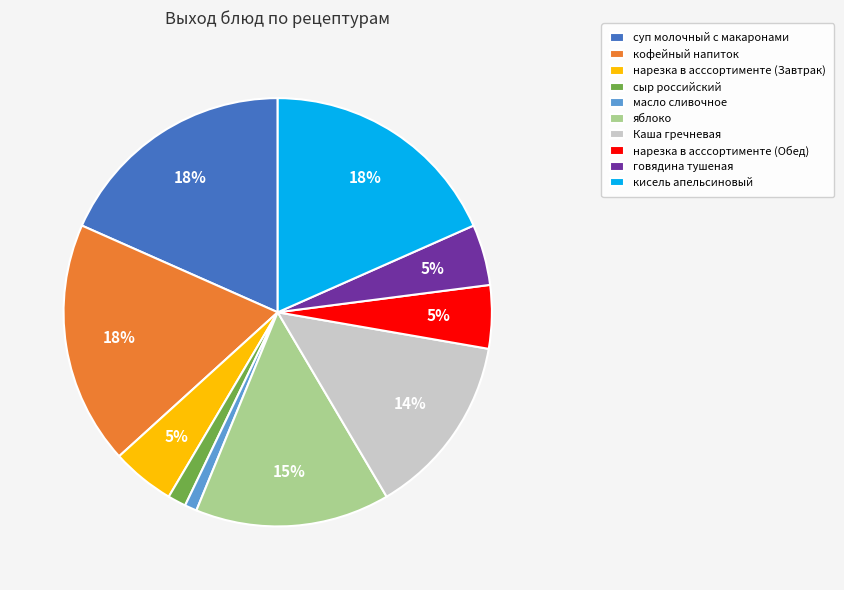

Do говядина тушеная and яблоко together represent more than half of the pie?

No